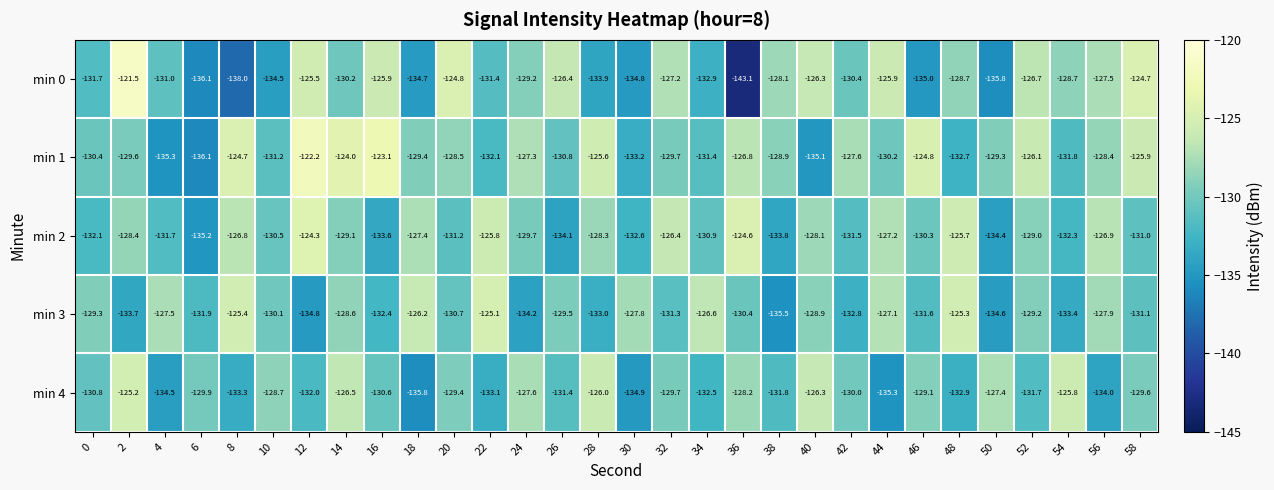

What is the greatest value displayed?

-121.5